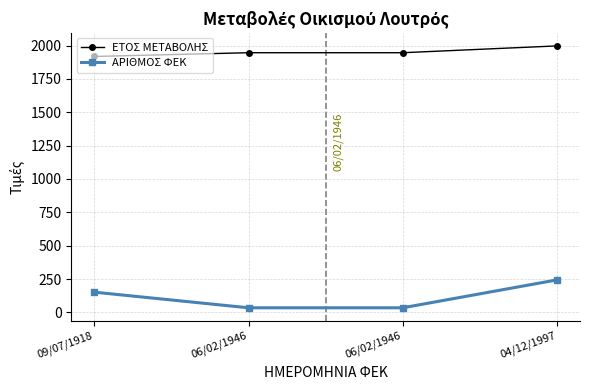

Rank the series by their average value, from highest to lowest.

ΕΤΟΣ ΜΕΤΑΒΟΛΗΣ, ΑΡΙΘΜΟΣ ΦΕΚ